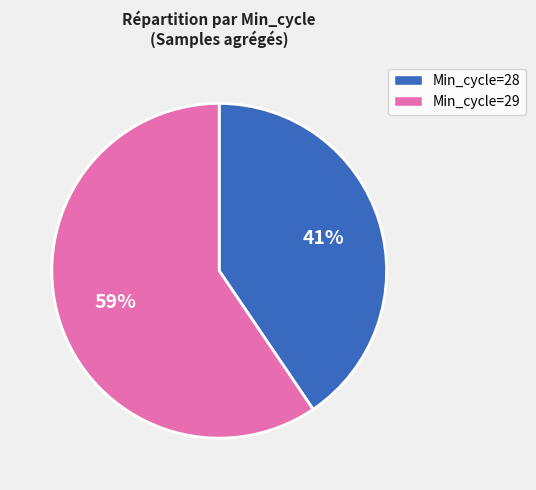

Is there a majority slice in this chart?

Yes